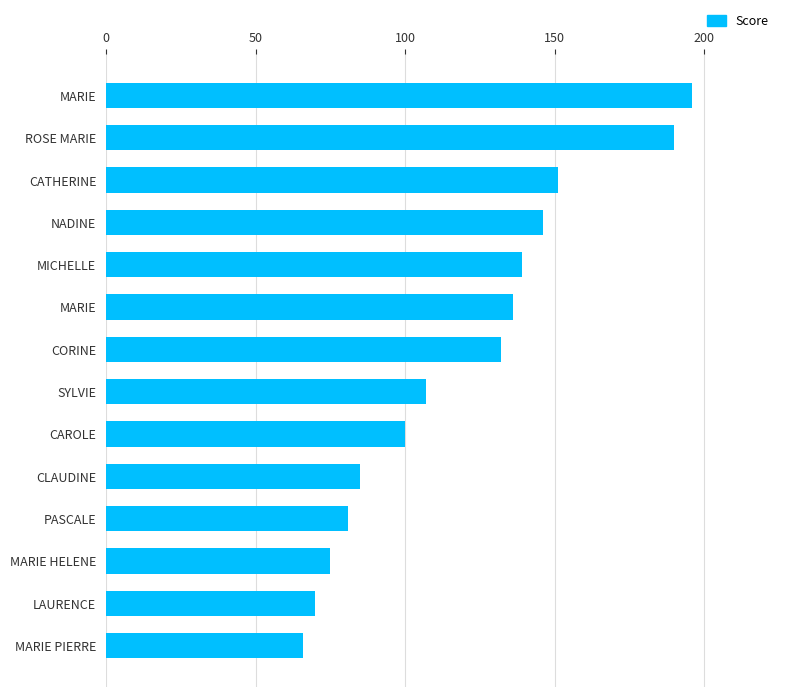

How many bars are there in total?

14